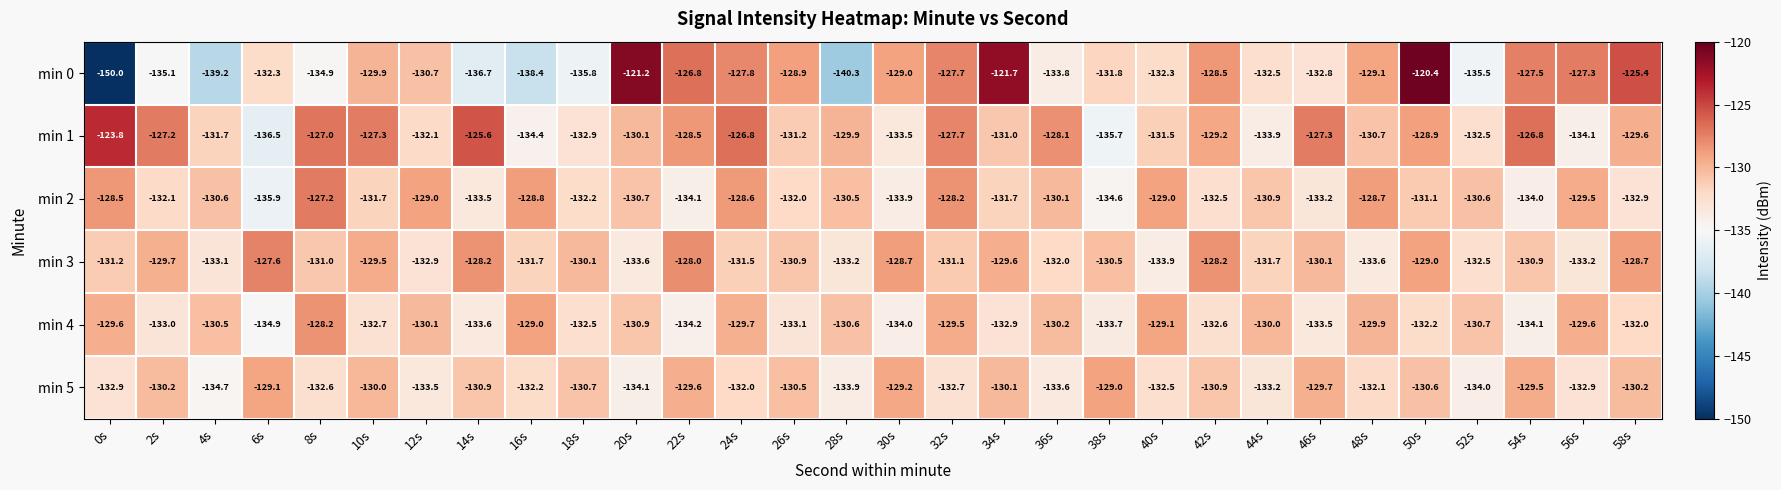

What is the approximate value of min 4 at 56s?

-129.6